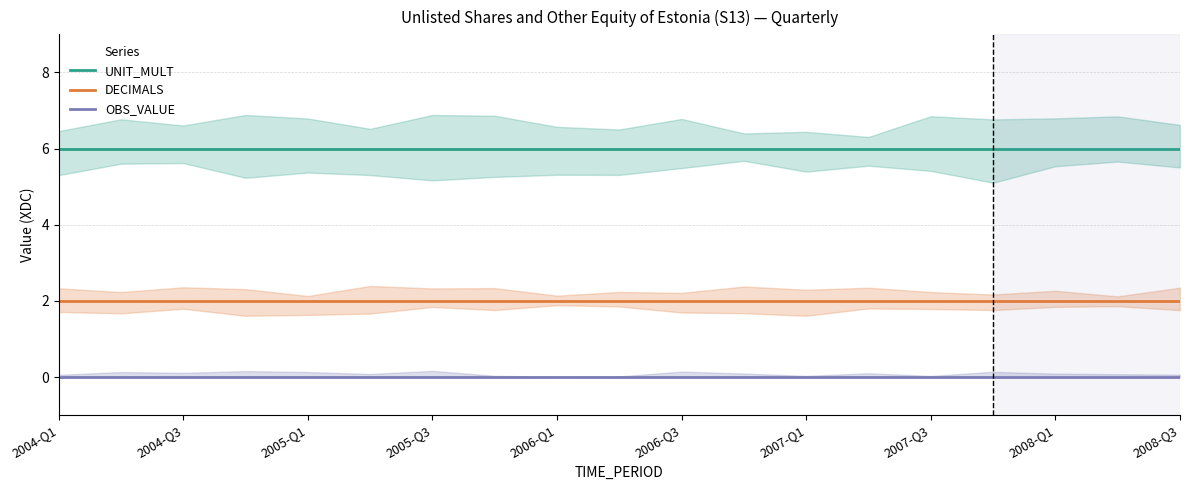

How many distinct data groups are displayed?

3